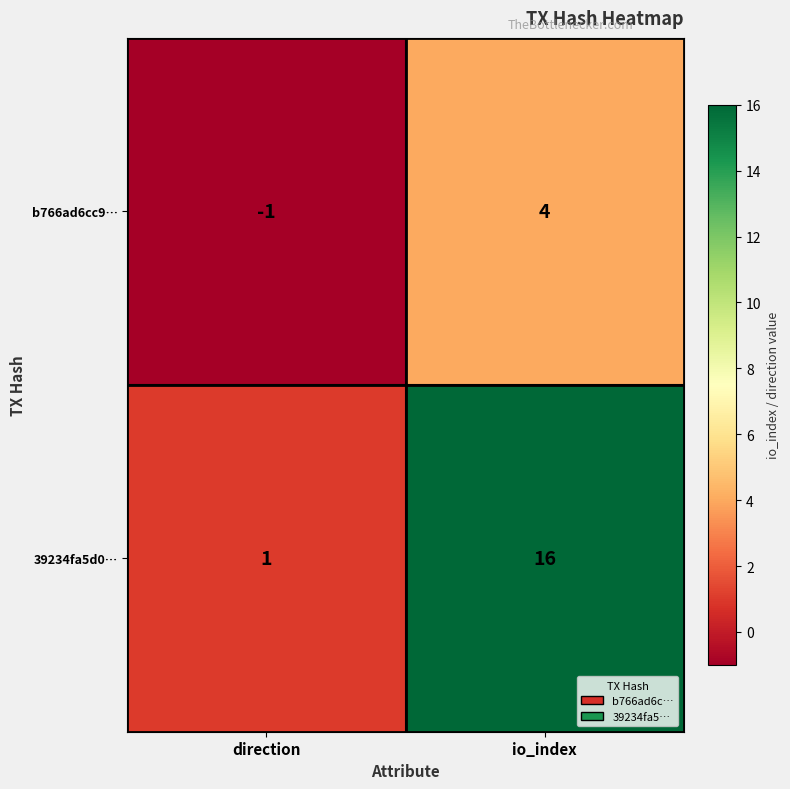

List the series in order of their overall mean, highest first.

39234fa5d0…, b766ad6cc9…